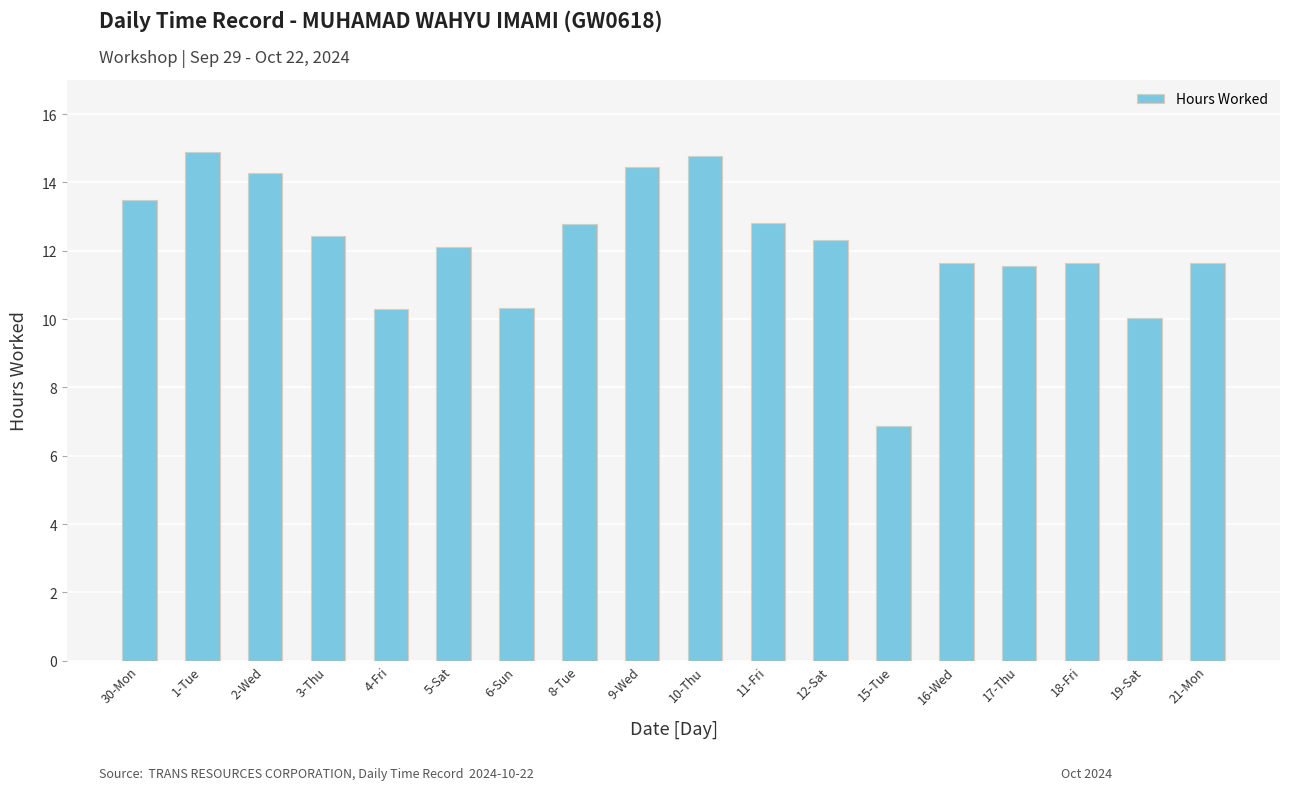

How many categories are shown in the chart?

18